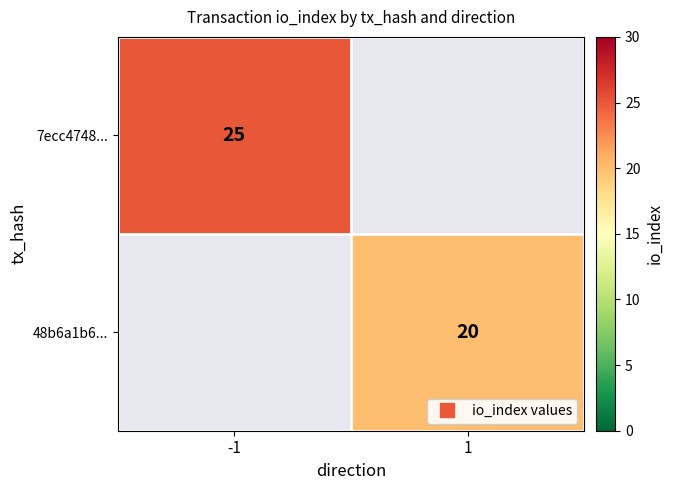

Which series has the largest range (max minus min)?

7ecc4748...